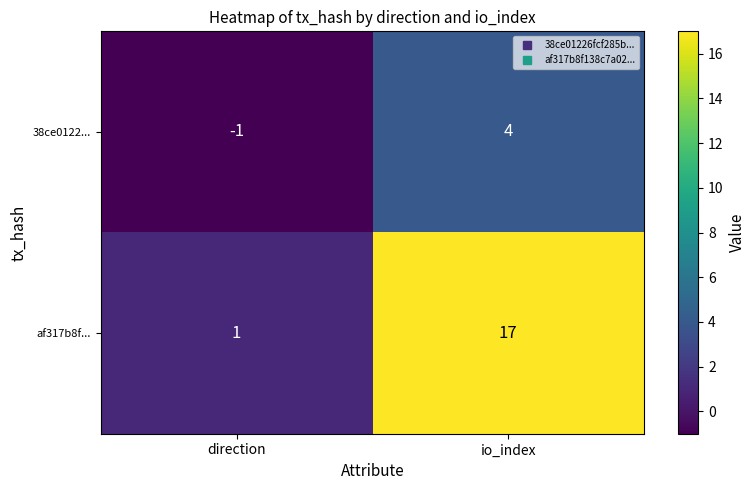

True or false: af317b8f... has a value of 17 at io_index.

True